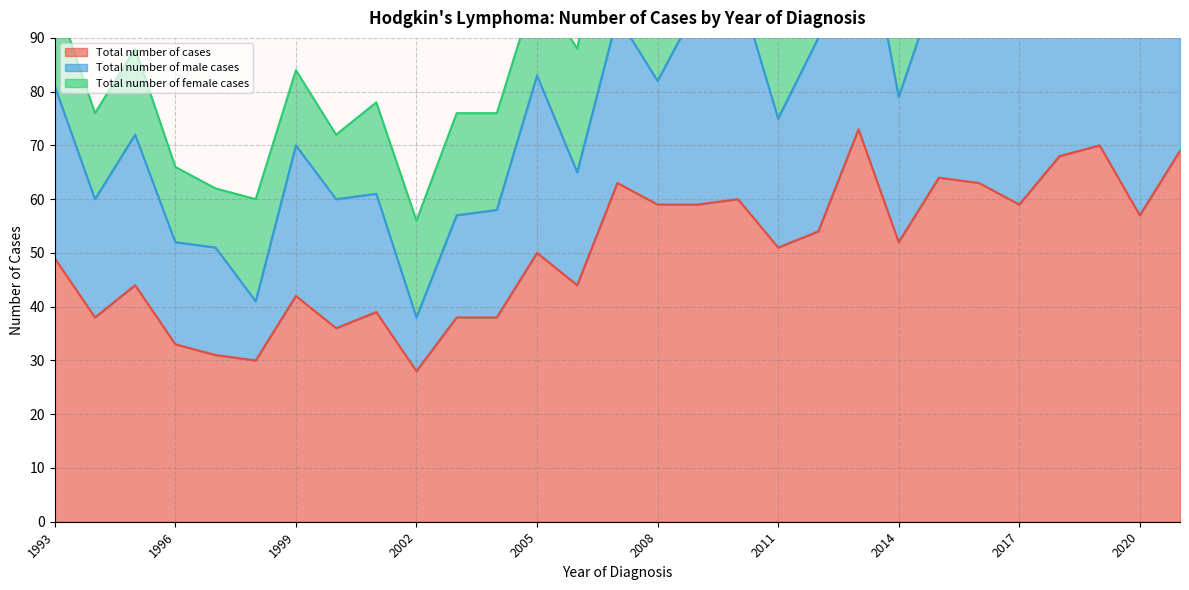

How many data points in Total number of cases are less than 51?

14